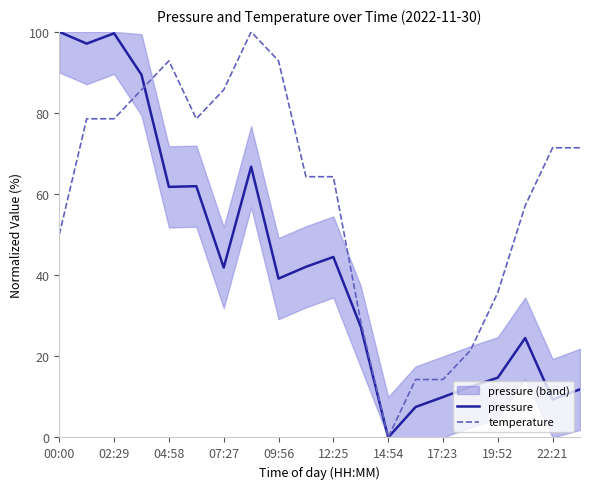

At which label is temperature closest to 50?

00:00